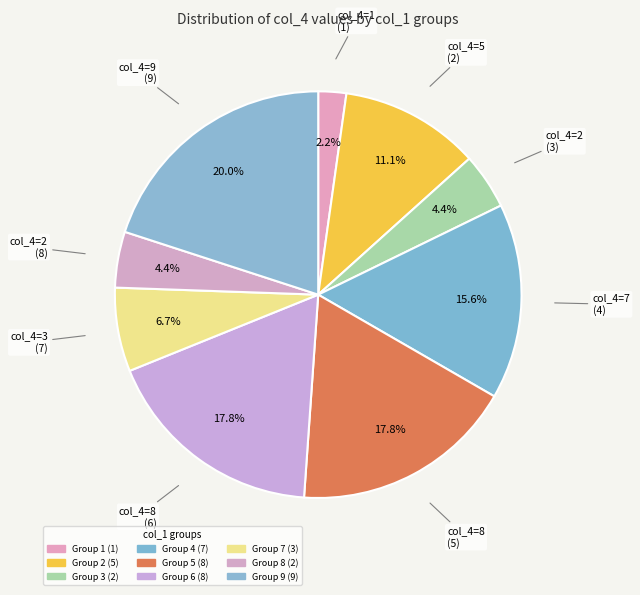

To the nearest percent, what is the average slice percentage?

11%